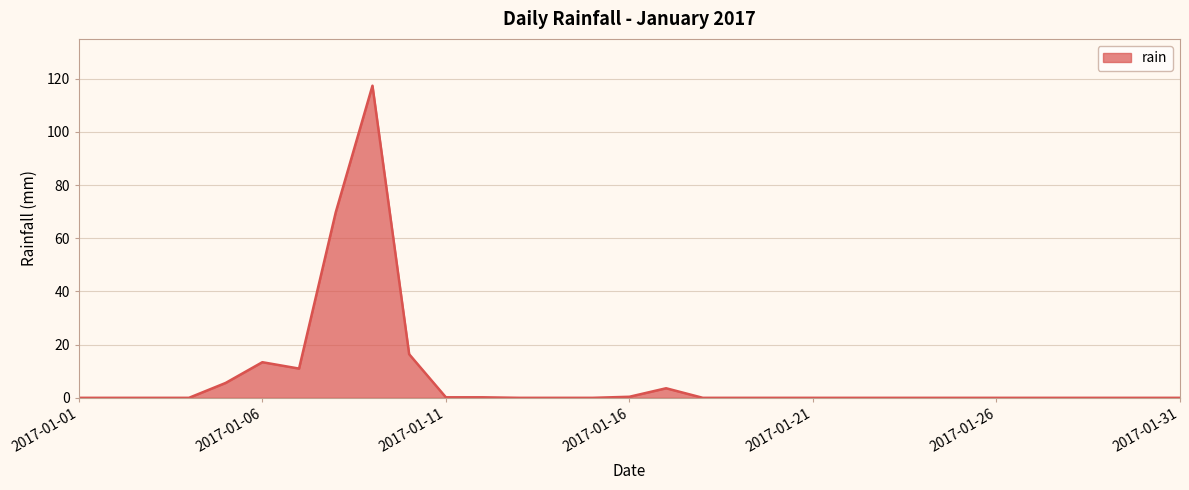

True or false: there are more than 0 points higher than both neighbors.

True